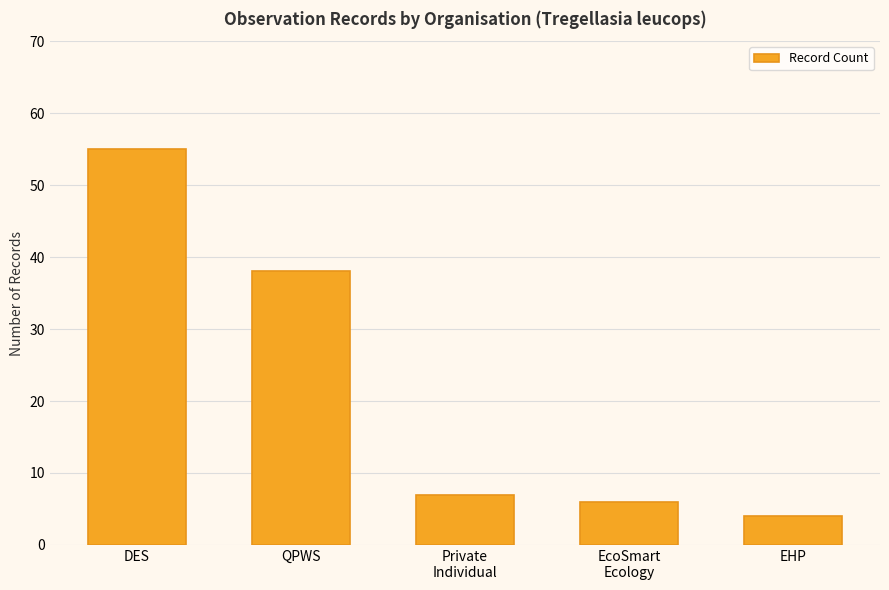

What is the value of the 5th bar from the left?

4